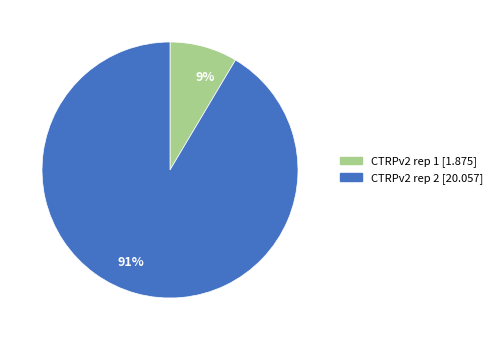

What is the smallest slice in the pie chart?

9%